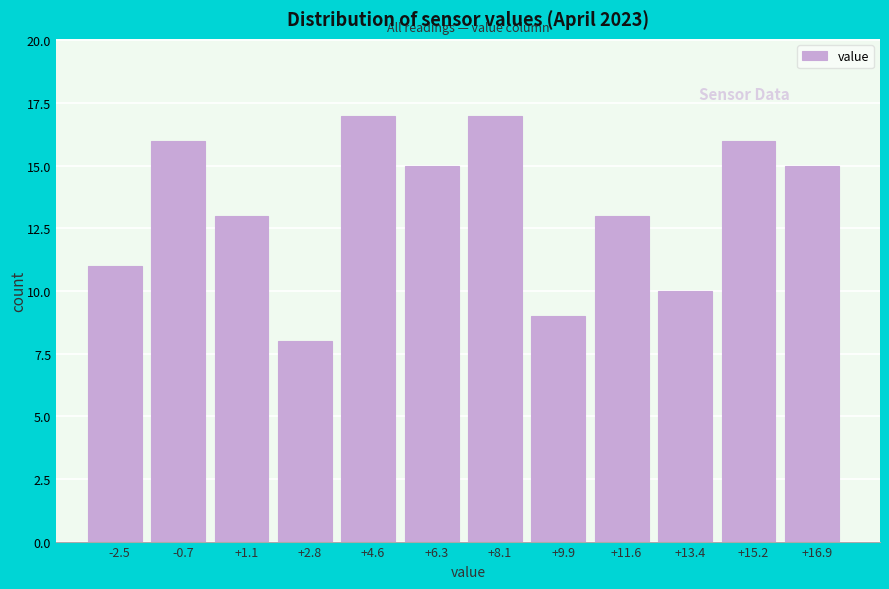

Reading right to left, transcribe all the data shown in this chart.

15	16	10	13	9	17	15	17	8	13	16	11